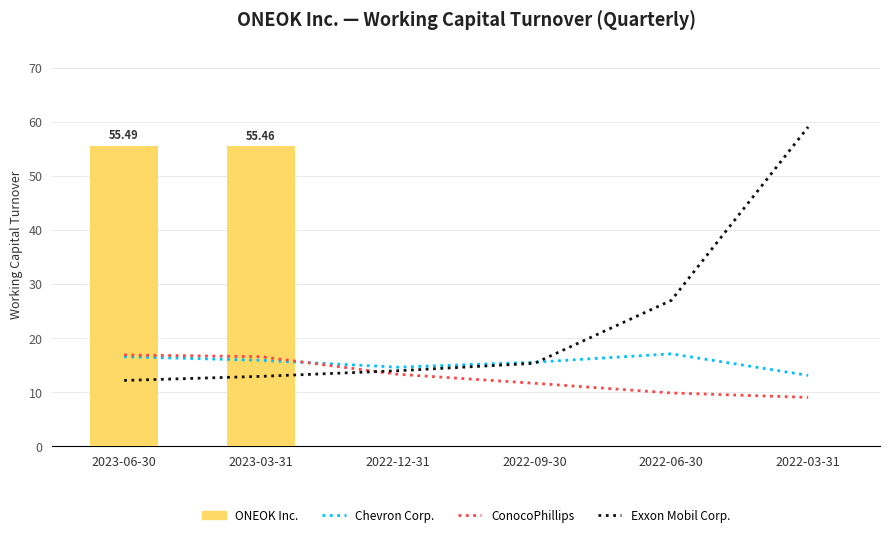

How many data points does each series have?

6